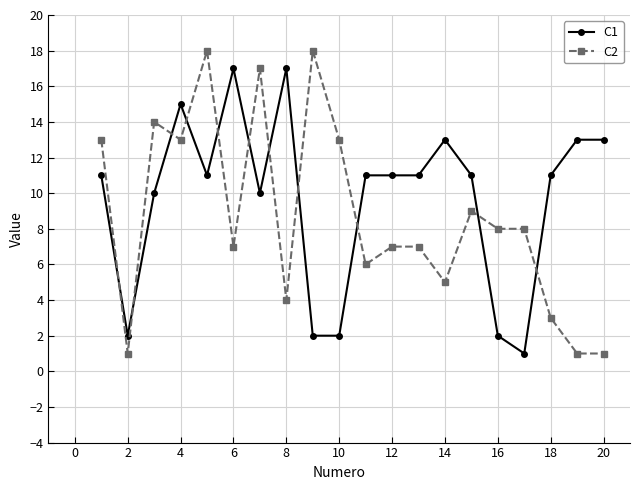

Rank the series by their maximum value, from lowest to highest.

C1, C2